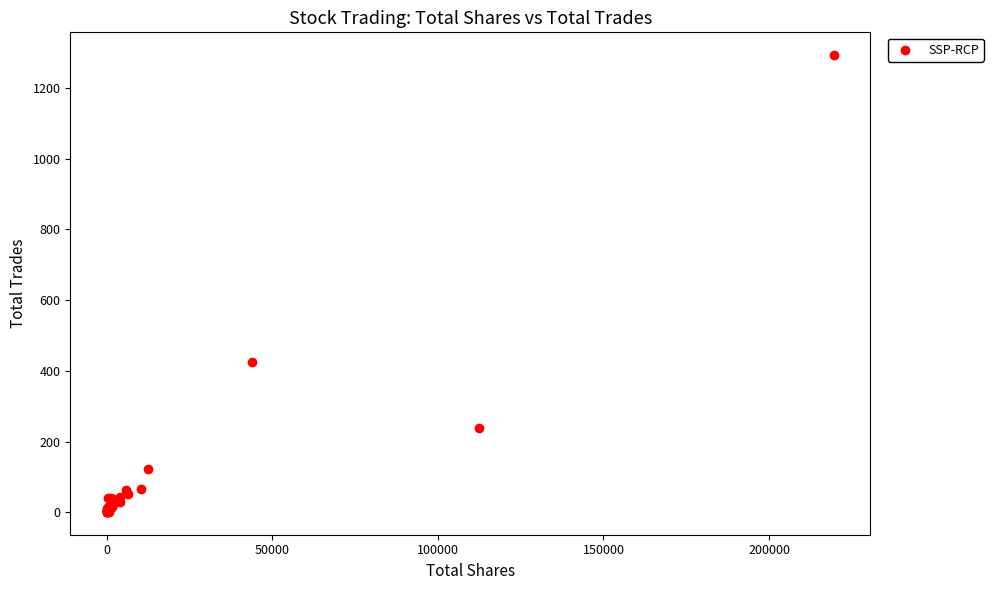

What Y value in the scatter plot is closest to 647?

424